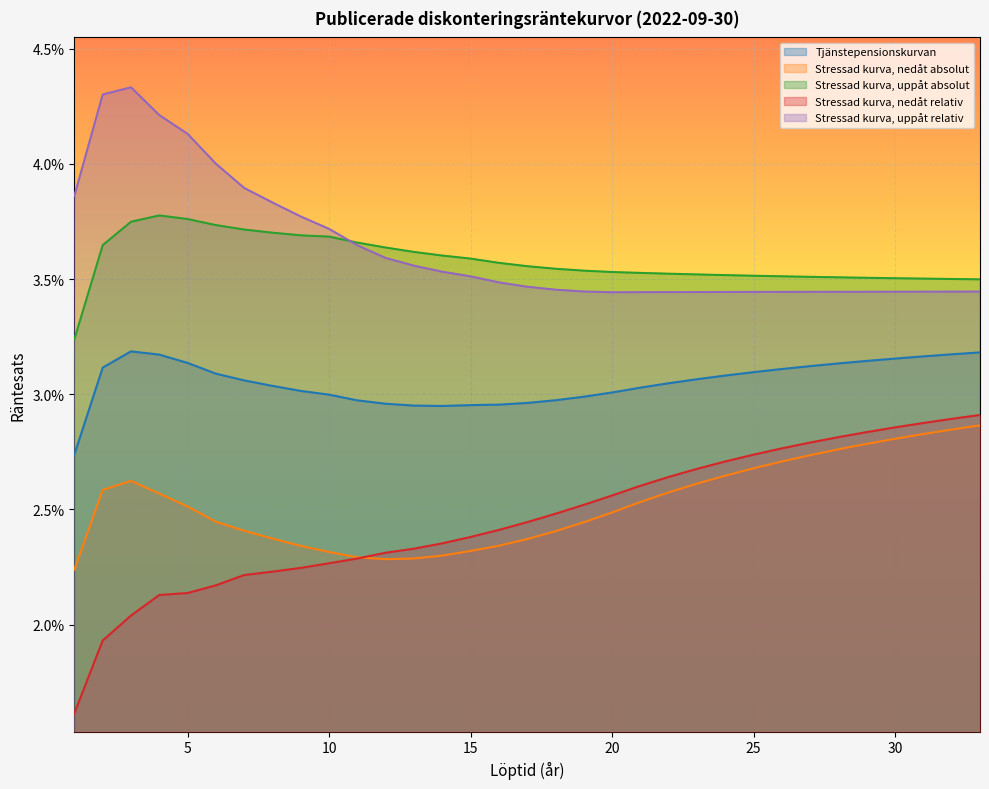

Is the value of Tjänstepensionskurvan at 30 greater than the value of Stressad kurva, nedåt absolut at 7?

Yes